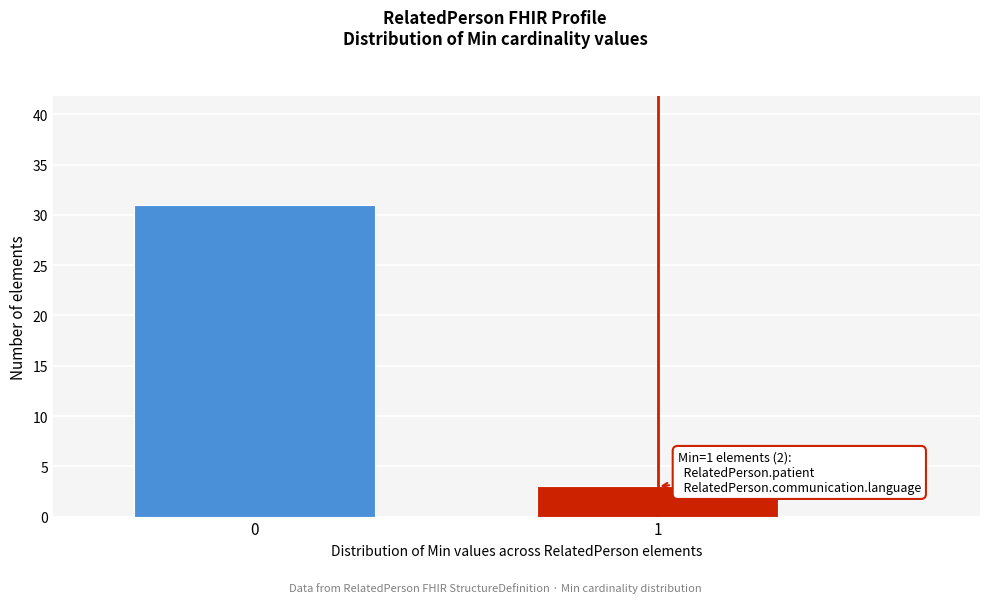

Reading right to left, list all the values displayed in this chart.

3	31